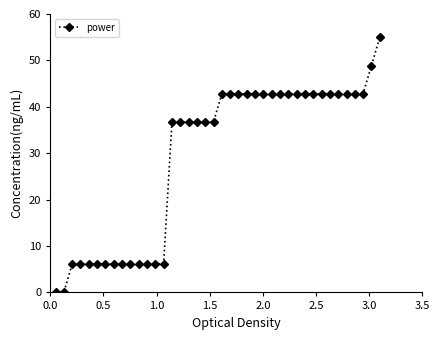

What is the average value?

29.2